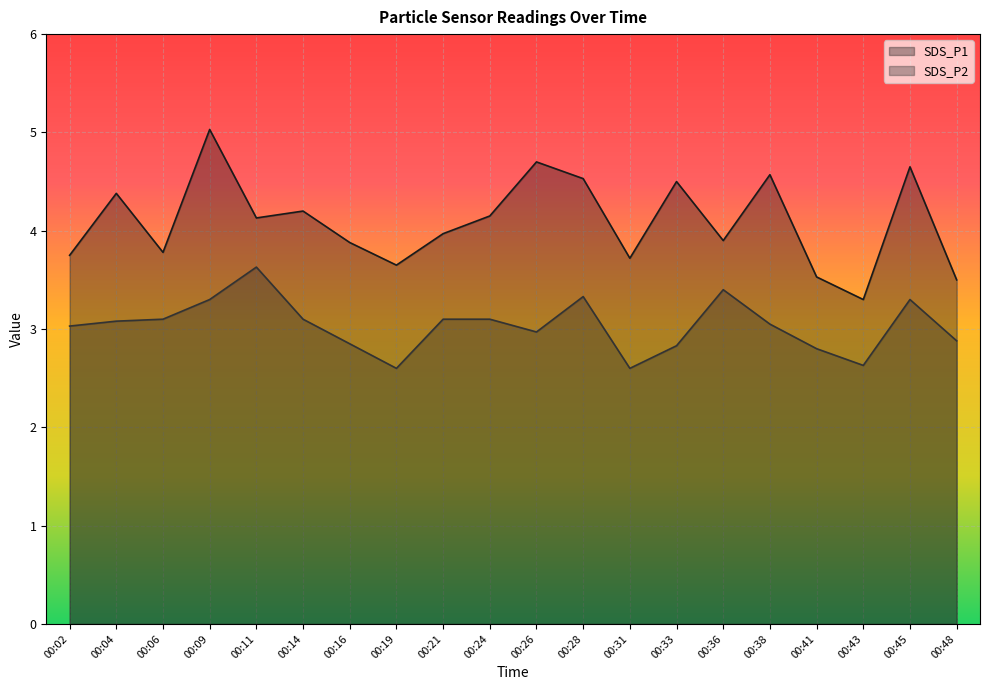

At which label is SDS_P2 closest to 3?

00:02